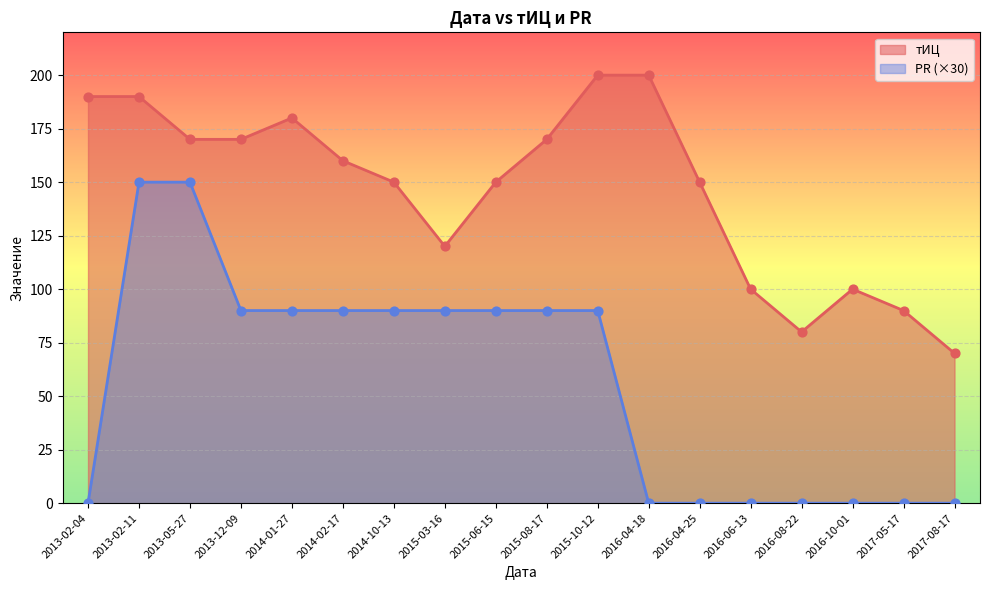

At which category is the sum across all series the highest?

2013-02-11